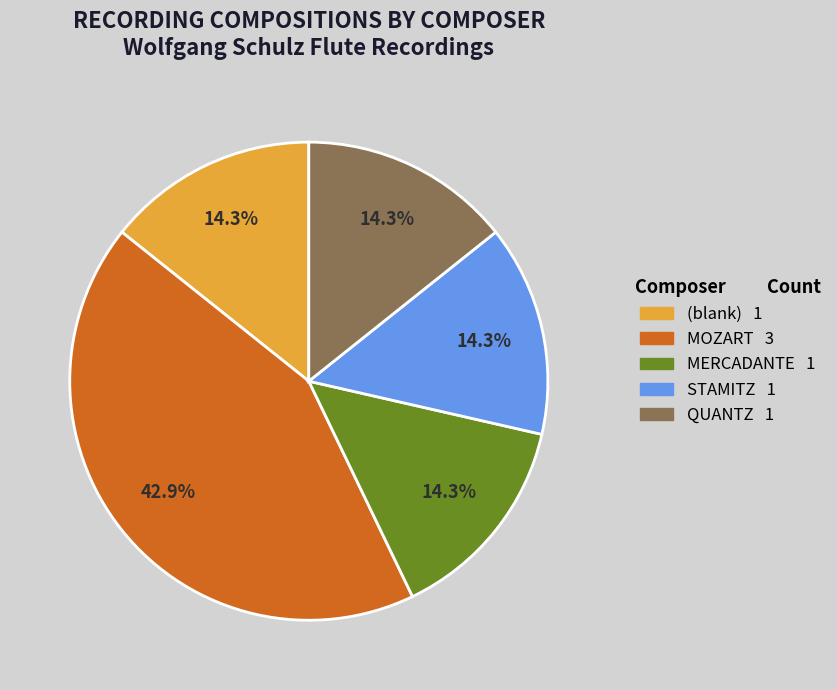

Is there any slice that represents more than half of the pie?

No